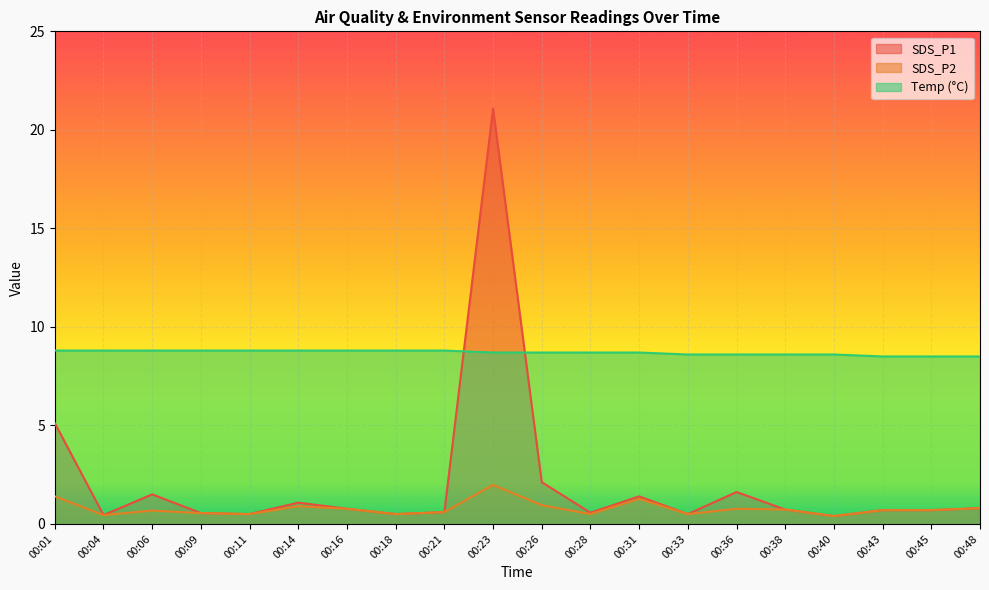

Rank the series by their average value, from highest to lowest.

Temp (°C), SDS_P1, SDS_P2